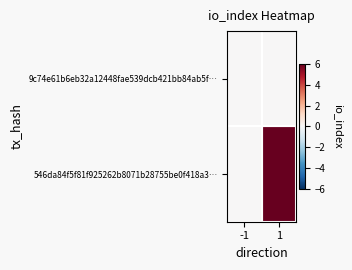

What is the spread (max minus min) of values at 1?

6